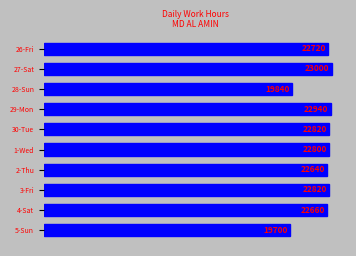

What is the smallest value displayed?

19700